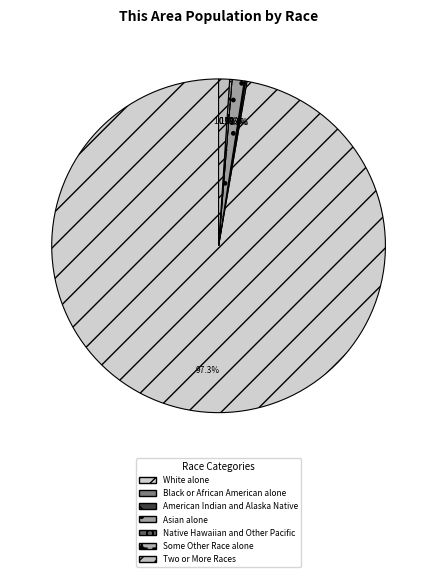

How much of the chart is everything except Two or More Races?

98.9%